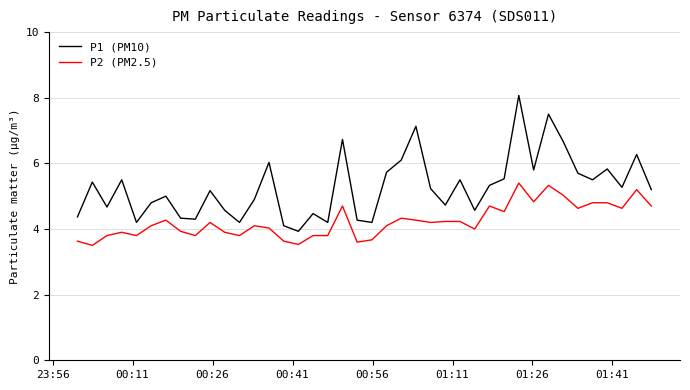

What is the highest value of the P1 (PM10) series?

8.1